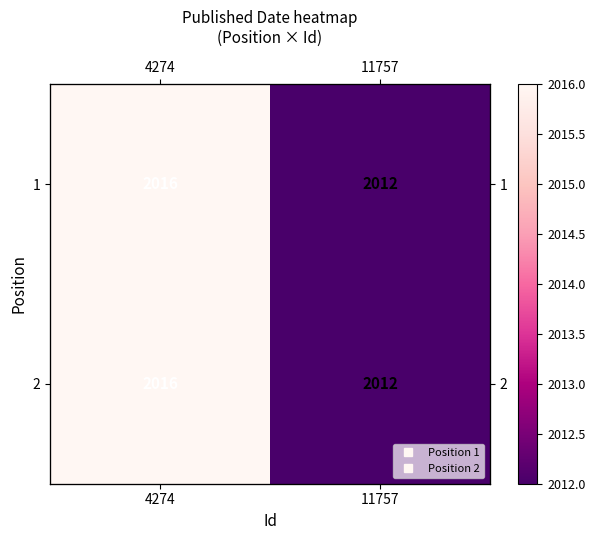

How many data points does each series have?

2